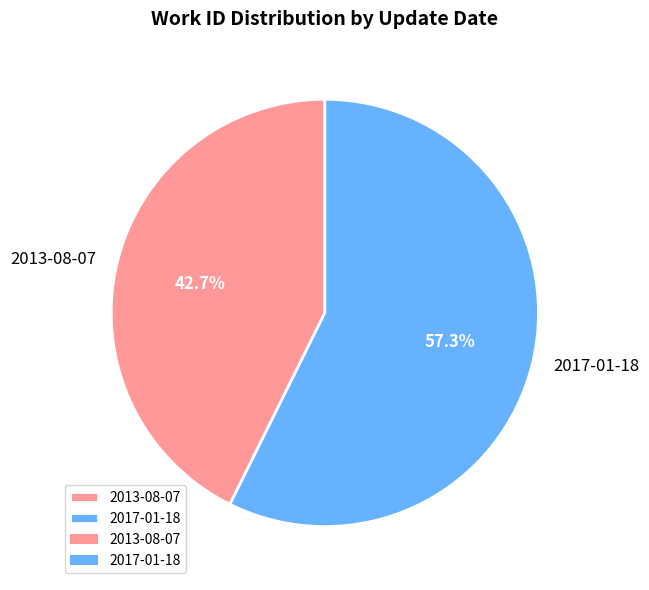

What portion of the pie excludes 2013-08-07?

57.3%